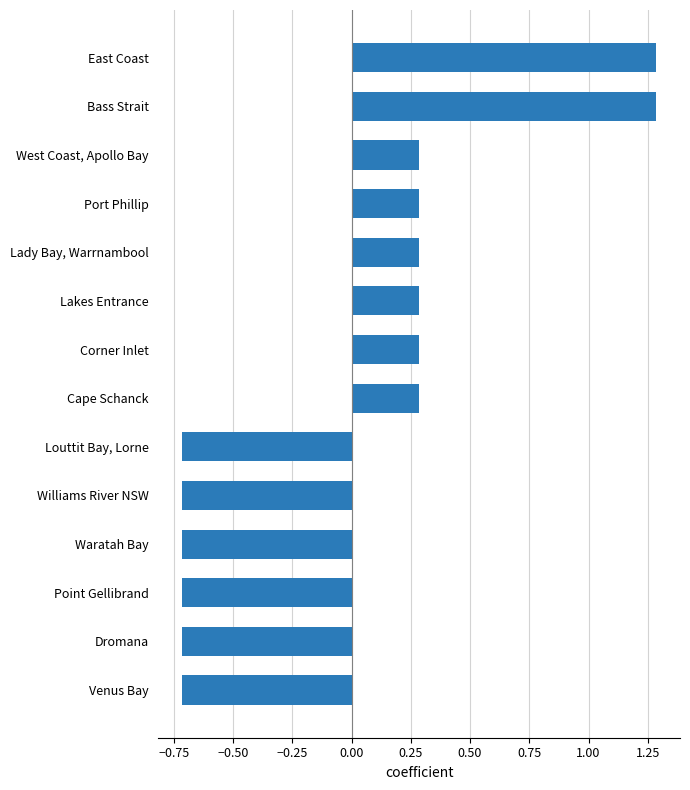

Count the values in the range 0 to 1.

6